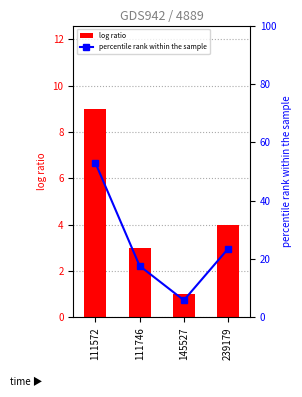

True or false: log ratio has a value of 5.7 at 239179.

False